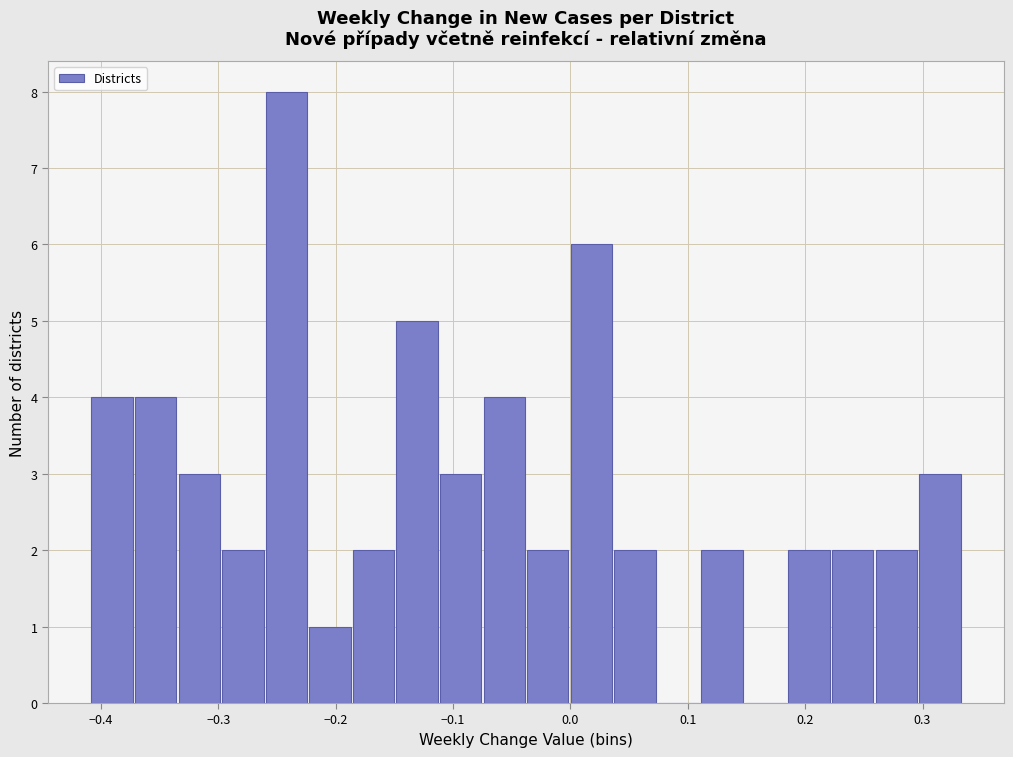

Around what value on the x-axis is the tallest bar? Give the approximate position of its centre, as read against the axis.

-0.24